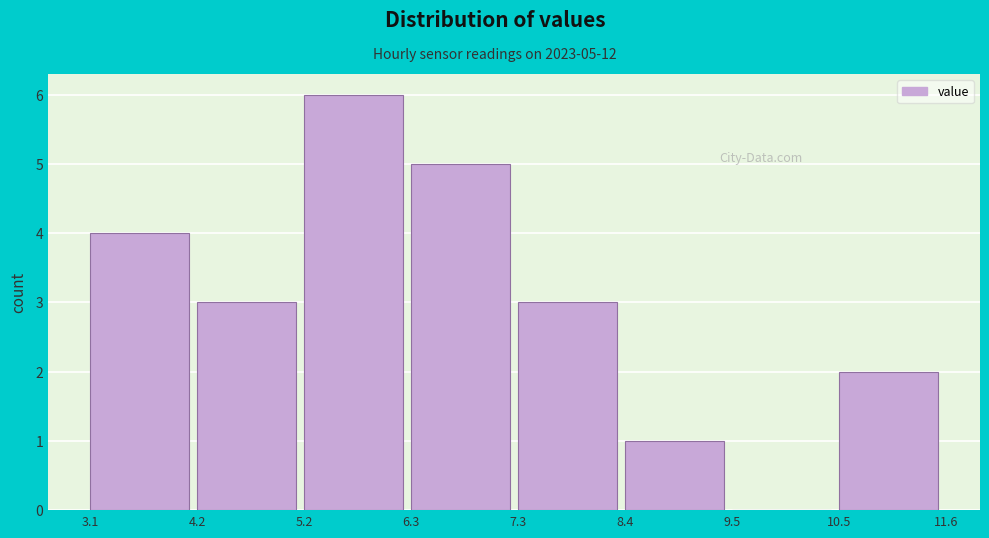

Which range on the x-axis has the tallest bar?

5.2 to 6.3